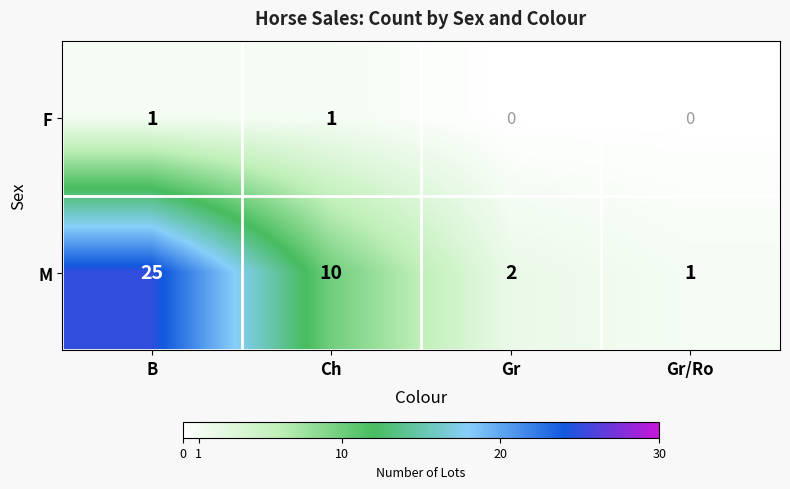

What is the difference between the maximum and minimum values in the M series?

24